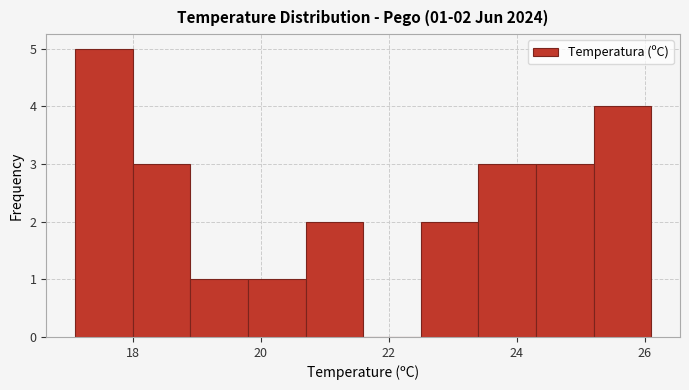

Over which range of the x-axis is the bar tallest?

17.1 to 18.0